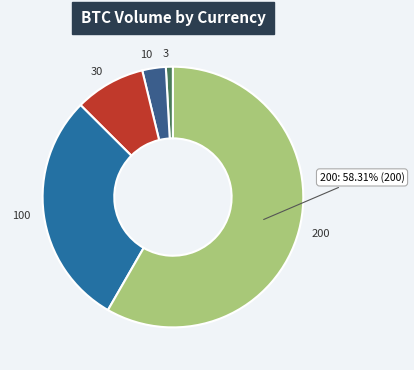

True or false: 30 accounts for 9% of the total.

True